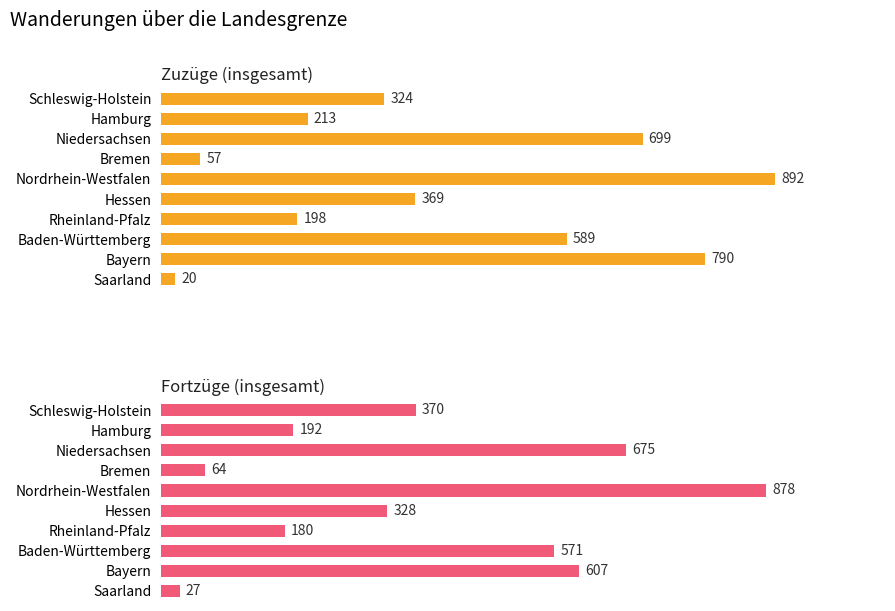

What is the value of the Zuzüge (insgesamt) bar at the 2nd from the left?

213